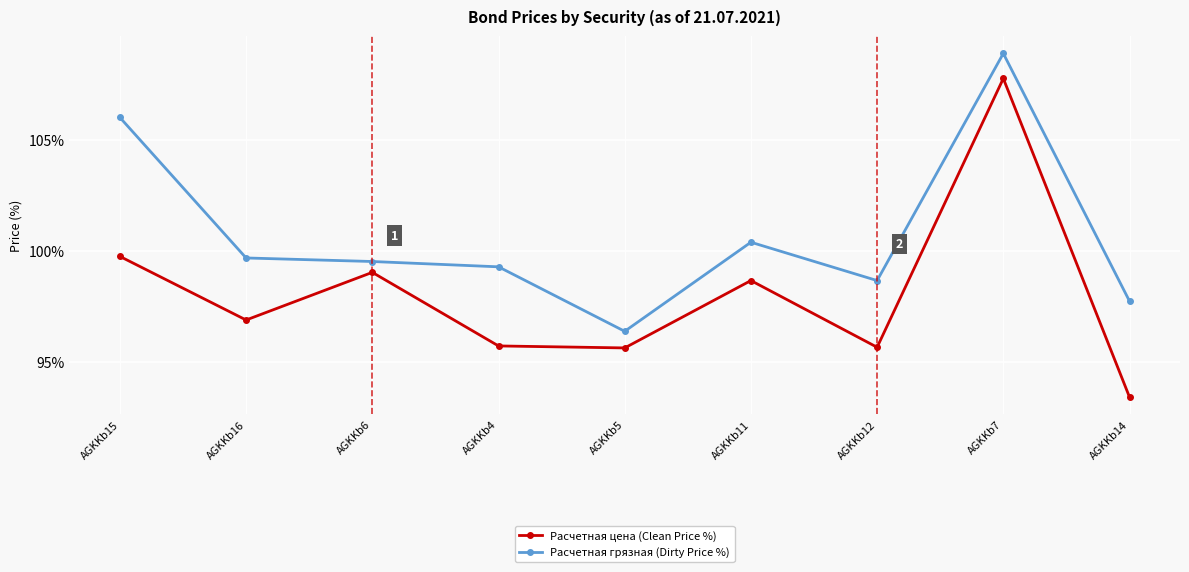

What is the label of the 7th point from the left?

AGKKb12